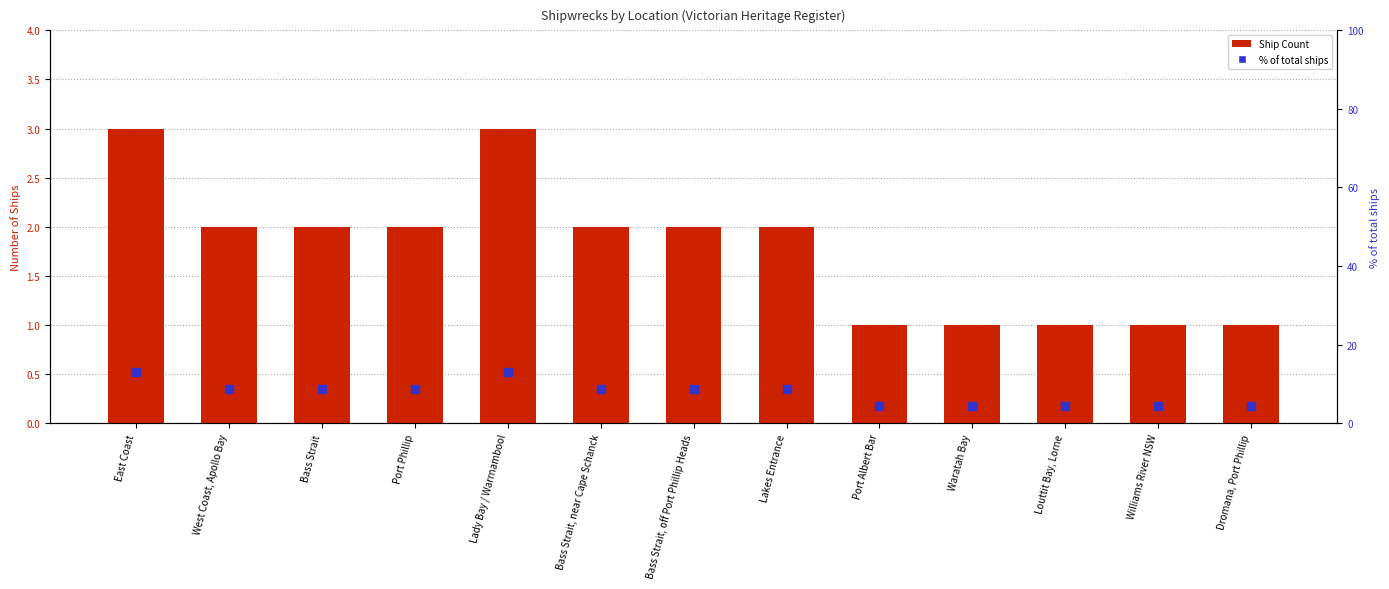

Which series reaches the minimum Y coordinate?

Ship Count